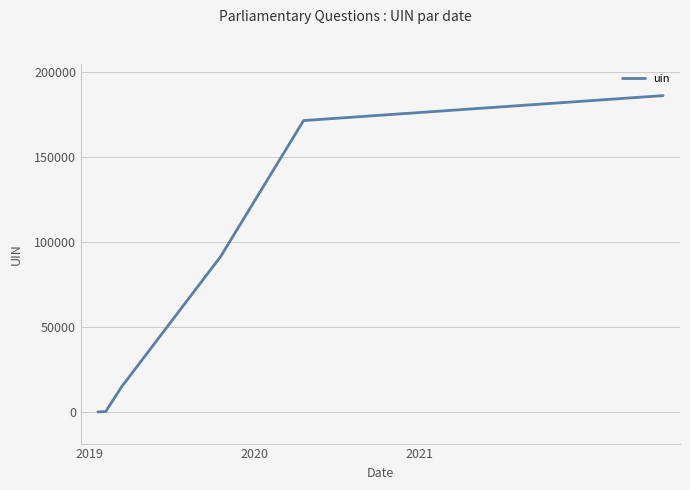

What is the difference between the maximum and second lowest values?

185879